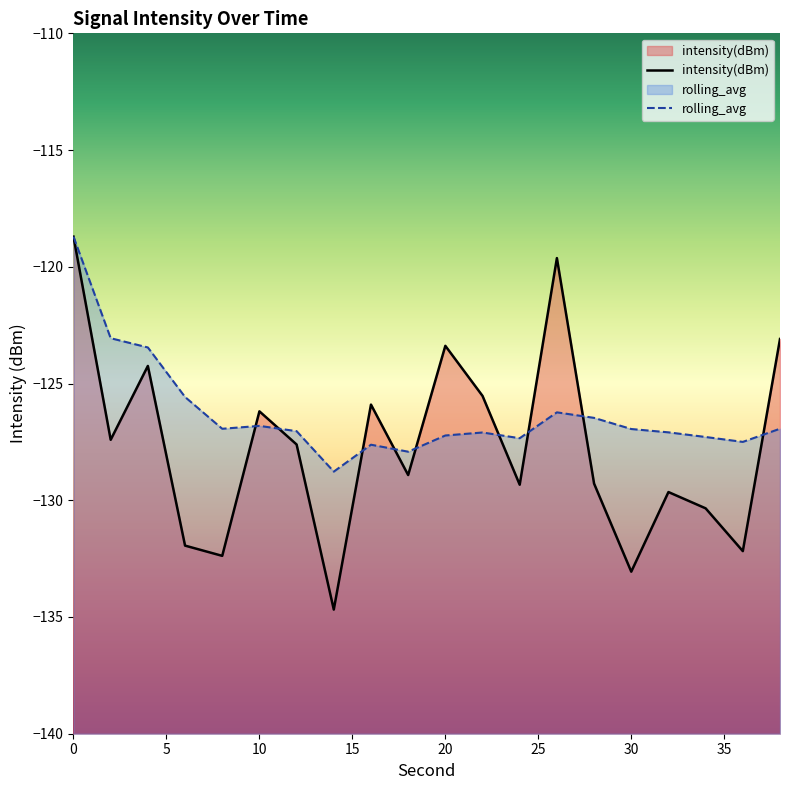

Is the value of intensity(dBm) at 22 greater than the value of rolling_avg at 30?

Yes